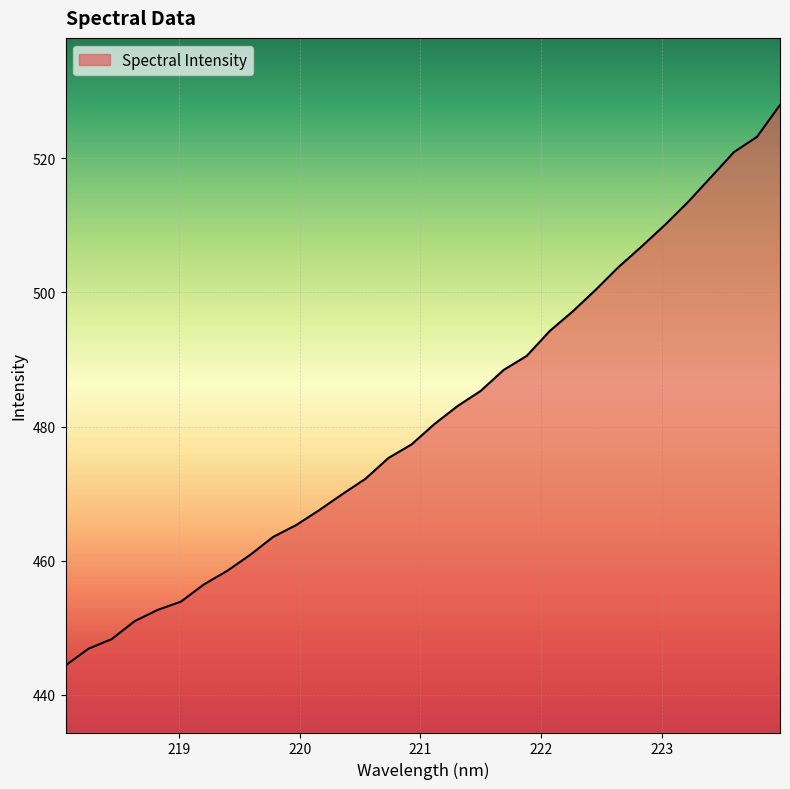

What is the difference between the maximum and minimum values?

83.6